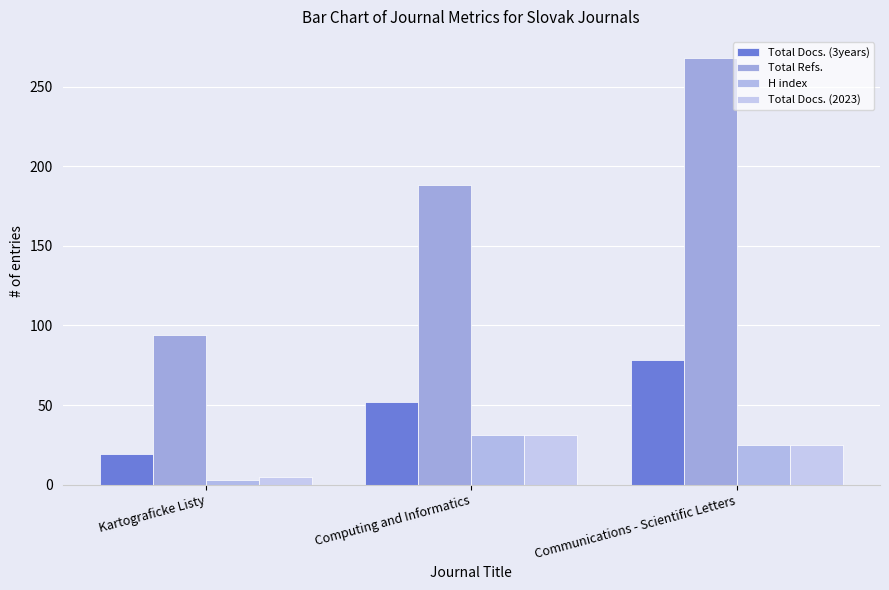

At which category is the sum across all series the highest?

Communications - Scientific Letters